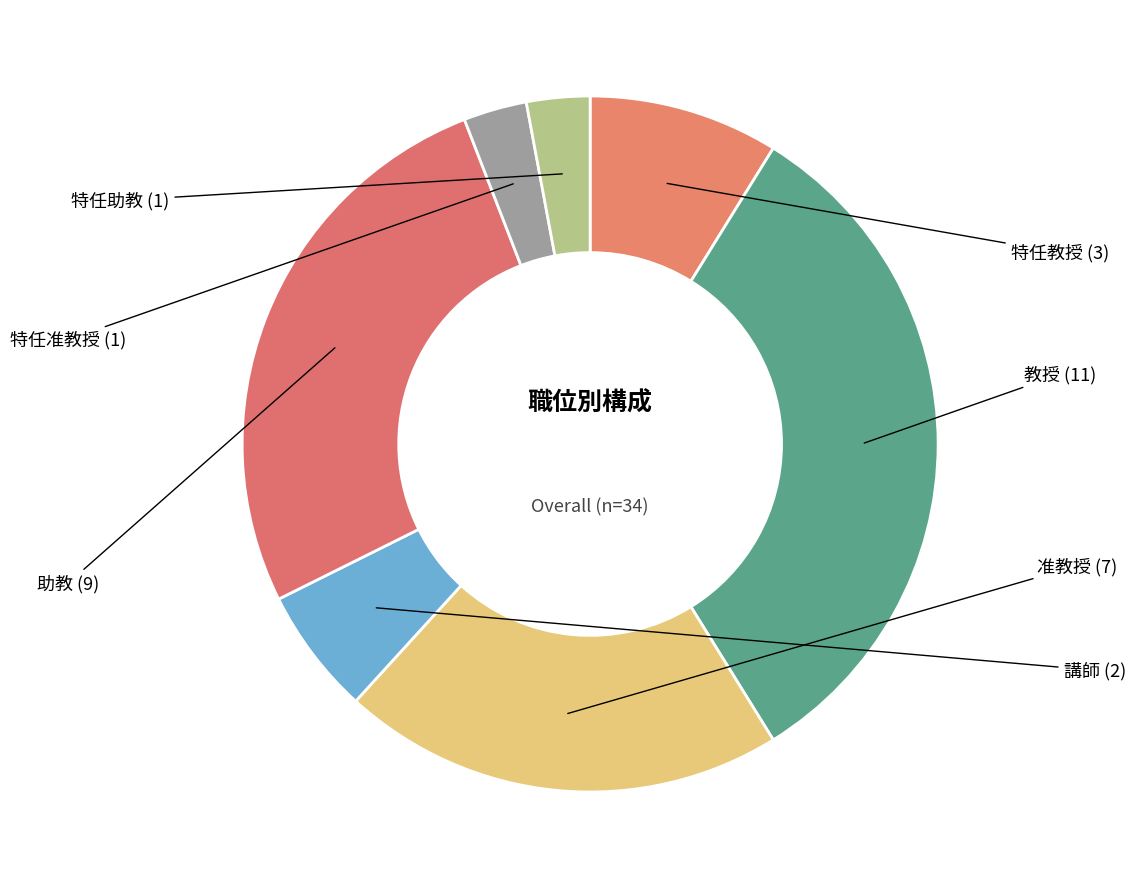

Is the sum of 准教授 and 教授 greater than half?

Yes